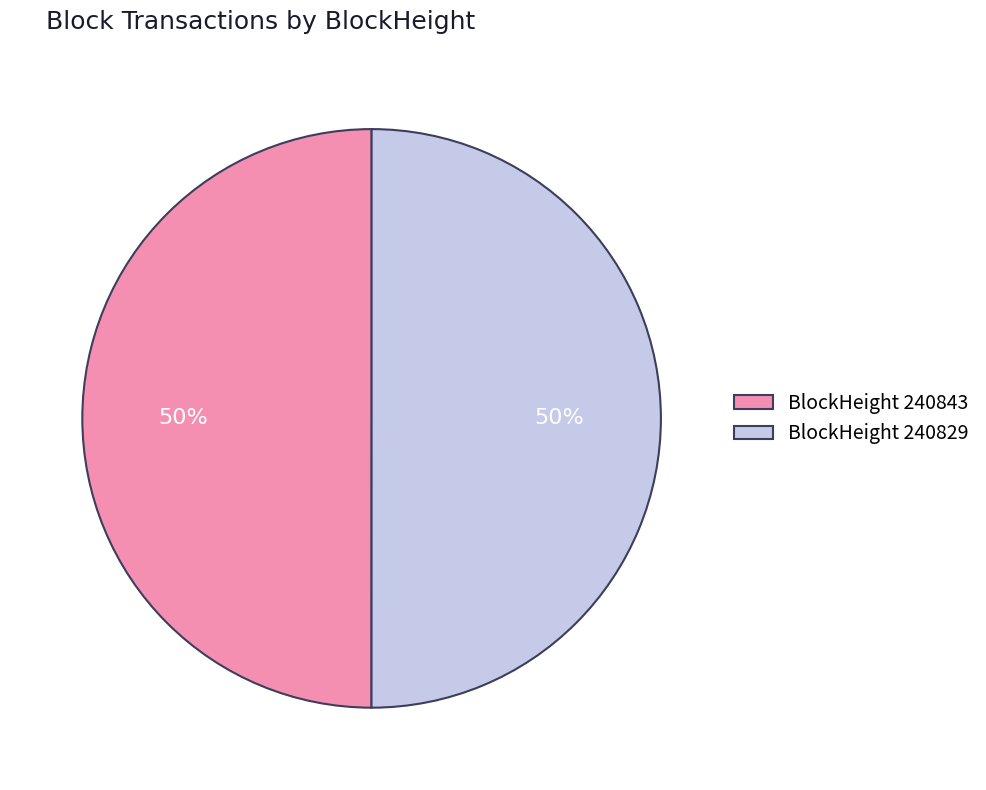

True or false: BlockHeight 240829 accounts for 50% of the total.

True